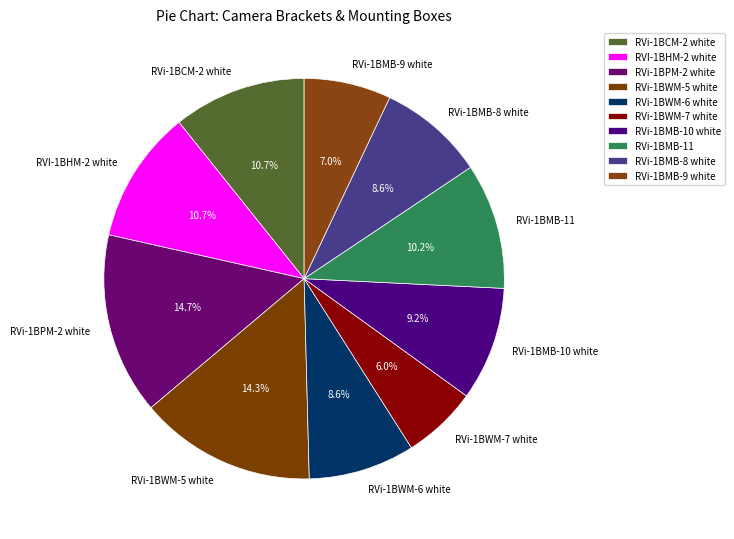

What percentage is the RVi-1BMB-9 white slice, to the nearest percent?

7%